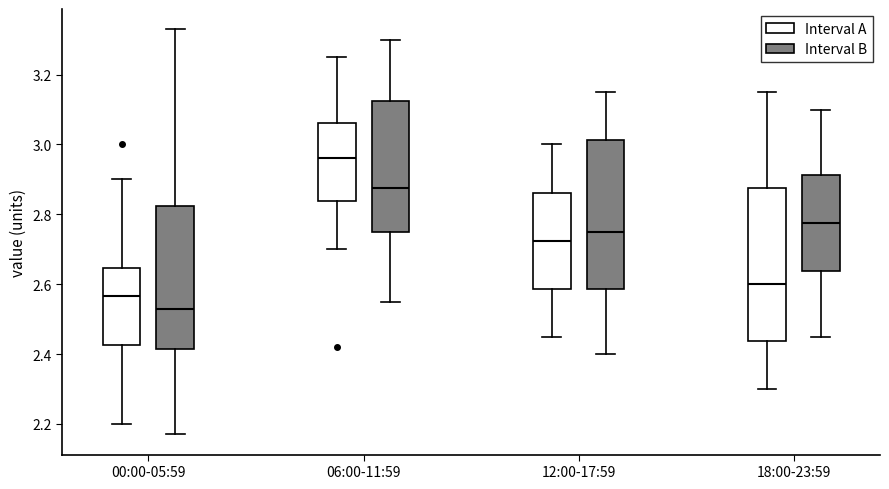

Which box has the highest median line?

06:00-11:59 (Interval A)